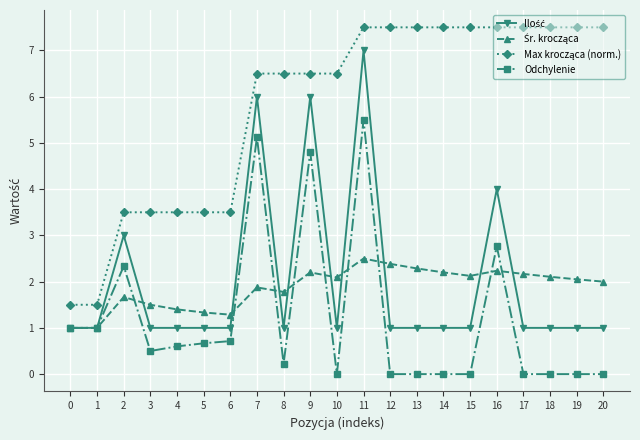

What is the total value across all series at 0?

4.5